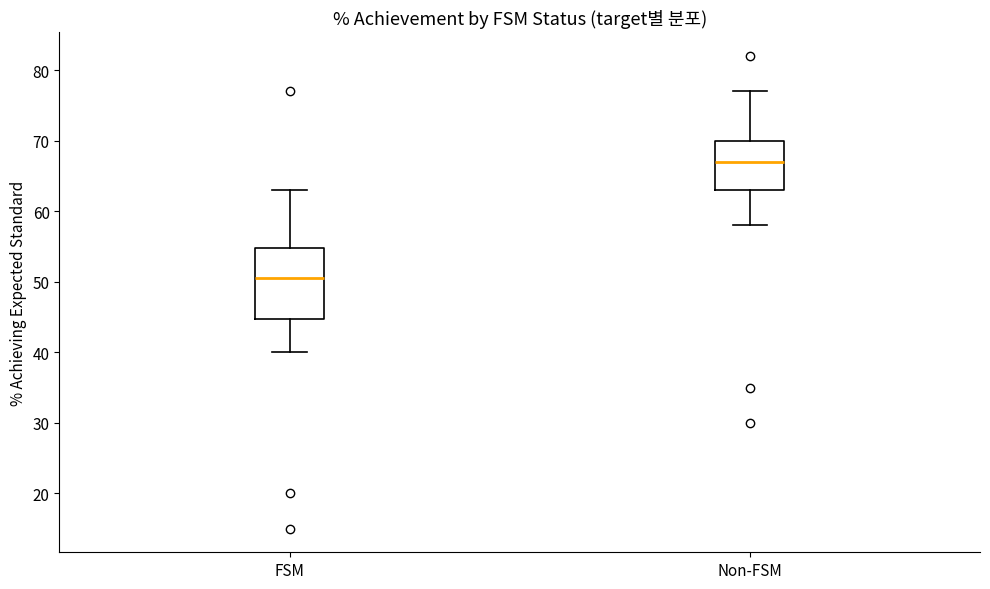

Comparing the boxes themselves (not the whiskers), which one is the tallest?

FSM